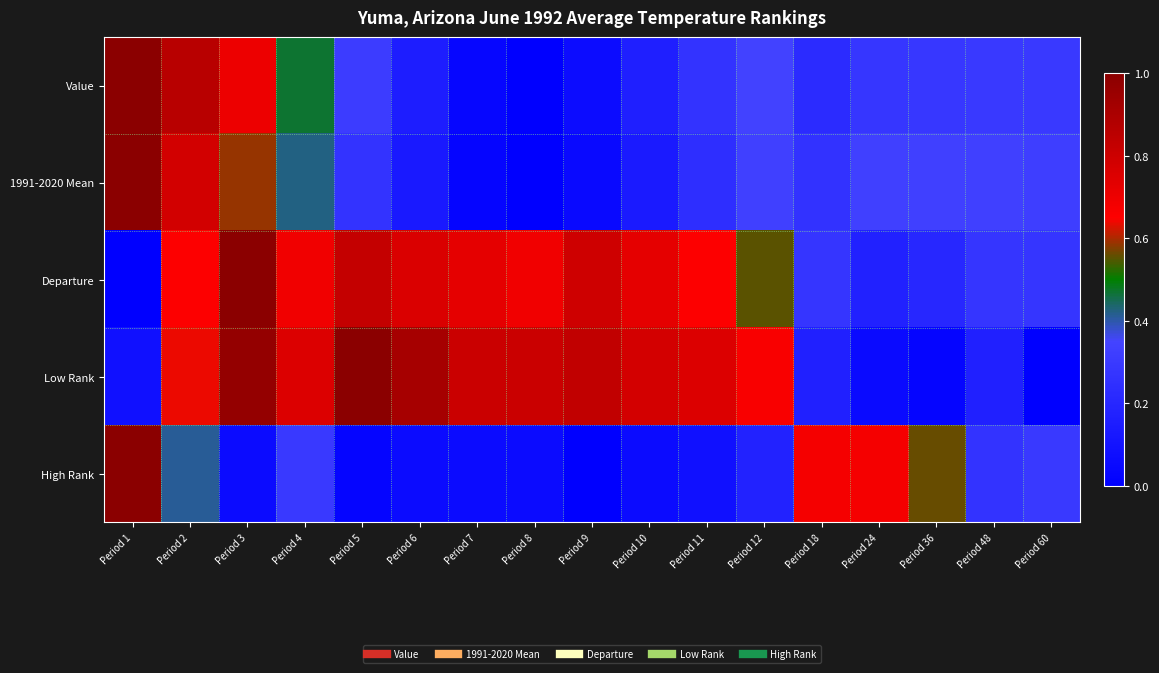

Reading right to left, transcribe all the data shown in this chart.

Value: Period 60=0.3	Period 48=0.3	Period 36=0.3	Period 24=0.3	Period 18=0.2	Period 12=0.3	Period 11=0.3	Period 10=0.2	Period 9=0.1	Period 8=0.0	Period 7=0.0	Period 6=0.2	Period 5=0.3	Period 4=0.5	Period 3=0.7	Period 2=0.9	Period 1=1.0
1991-2020 Mean: Period 60=0.3	Period 48=0.3	Period 36=0.3	Period 24=0.3	Period 18=0.3	Period 12=0.3	Period 11=0.2	Period 10=0.1	Period 9=0.0	Period 8=0.0	Period 7=0.0	Period 6=0.1	Period 5=0.3	Period 4=0.4	Period 3=0.6	Period 2=0.8	Period 1=1.0
Departure: Period 60=0.3	Period 48=0.3	Period 36=0.2	Period 24=0.2	Period 18=0.3	Period 12=0.6	Period 11=0.7	Period 10=0.7	Period 9=0.8	Period 8=0.7	Period 7=0.7	Period 6=0.8	Period 5=0.8	Period 4=0.7	Period 3=1.0	Period 2=0.7	Period 1=0.0
Low Rank: Period 60=0.0	Period 48=0.2	Period 36=0.0	Period 24=0.1	Period 18=0.2	Period 12=0.7	Period 11=0.8	Period 10=0.8	Period 9=0.8	Period 8=0.8	Period 7=0.8	Period 6=0.9	Period 5=1.0	Period 4=0.8	Period 3=1.0	Period 2=0.6	Period 1=0.1
High Rank: Period 60=0.3	Period 48=0.3	Period 36=0.6	Period 24=0.7	Period 18=0.7	Period 12=0.2	Period 11=0.1	Period 10=0.1	Period 9=0.0	Period 8=0.1	Period 7=0.1	Period 6=0.1	Period 5=0.0	Period 4=0.3	Period 3=0.1	Period 2=0.4	Period 1=1.0